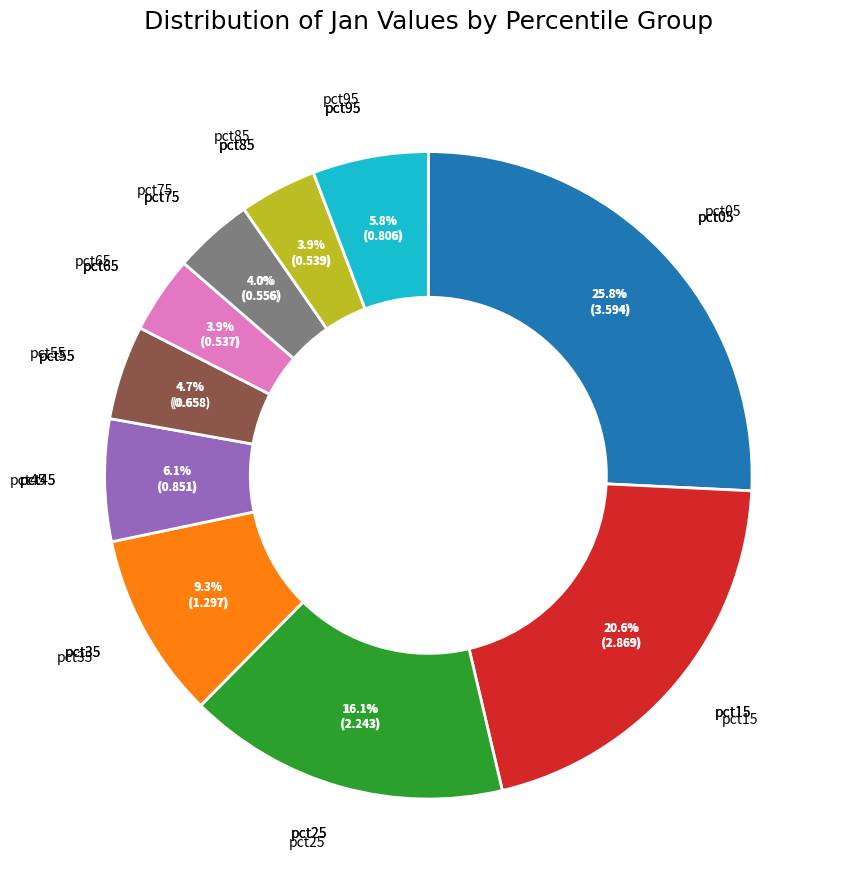

Rank the categories by value from highest to lowest.

pct05, pct15, pct25, pct35, pct45, pct95, pct55, pct75, pct85, pct65